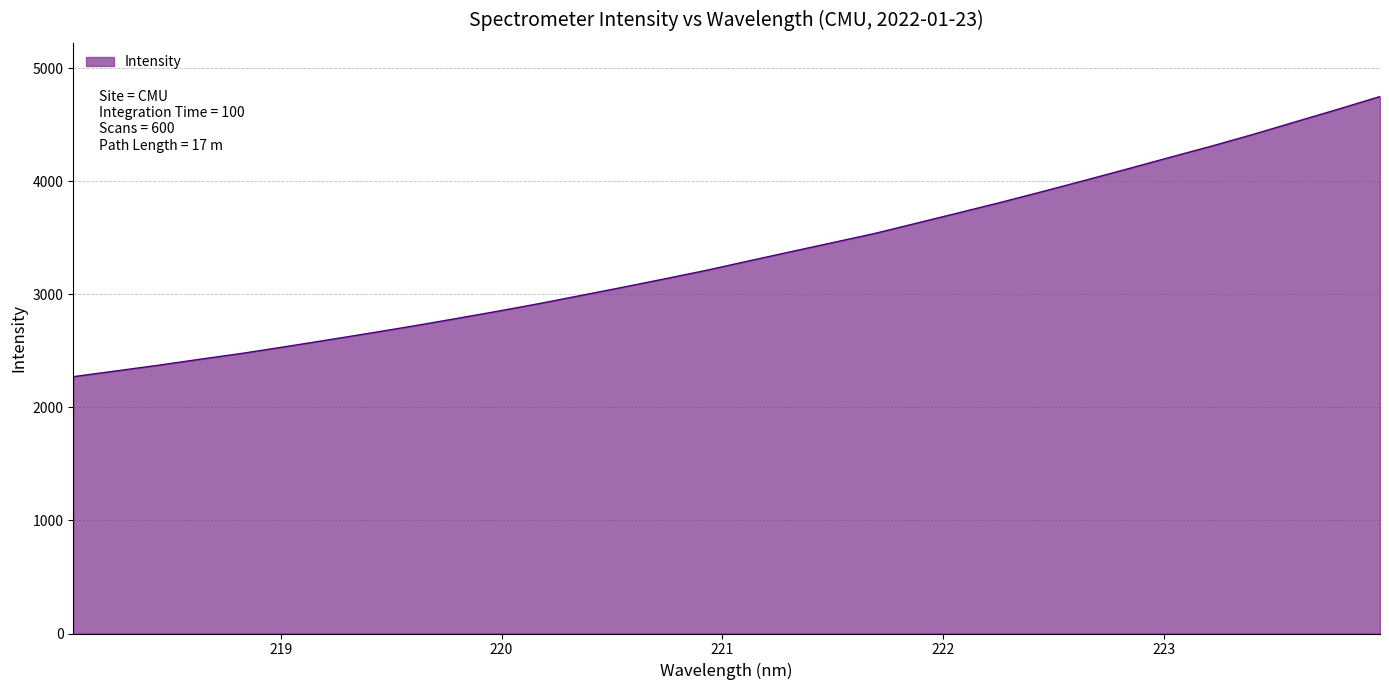

Count the number of data series in this chart.

1